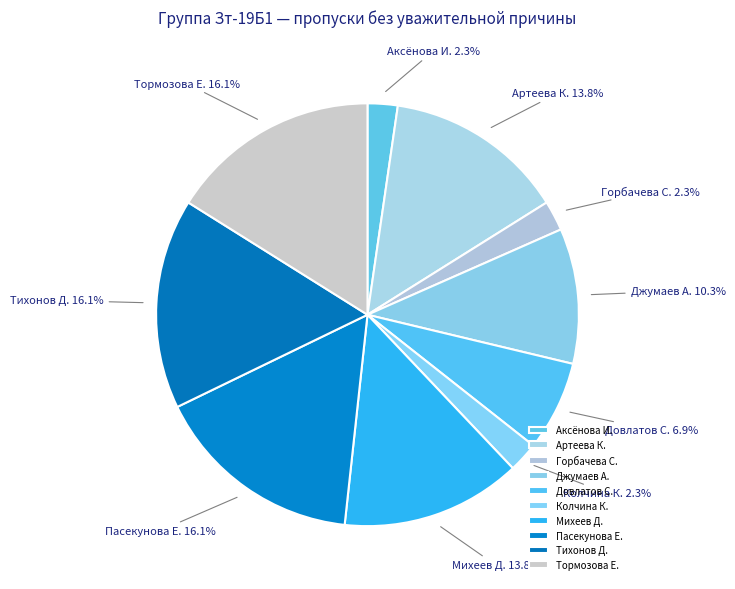

Is there a majority slice in this chart?

No